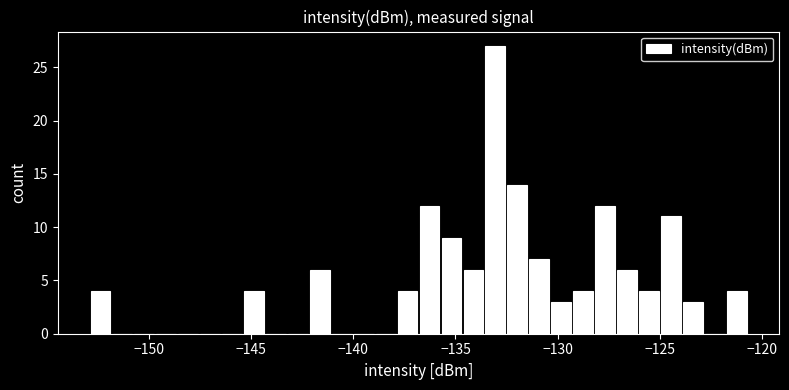

Read against the x-axis, roughly where is the centre of the tallest bar?

-133.0